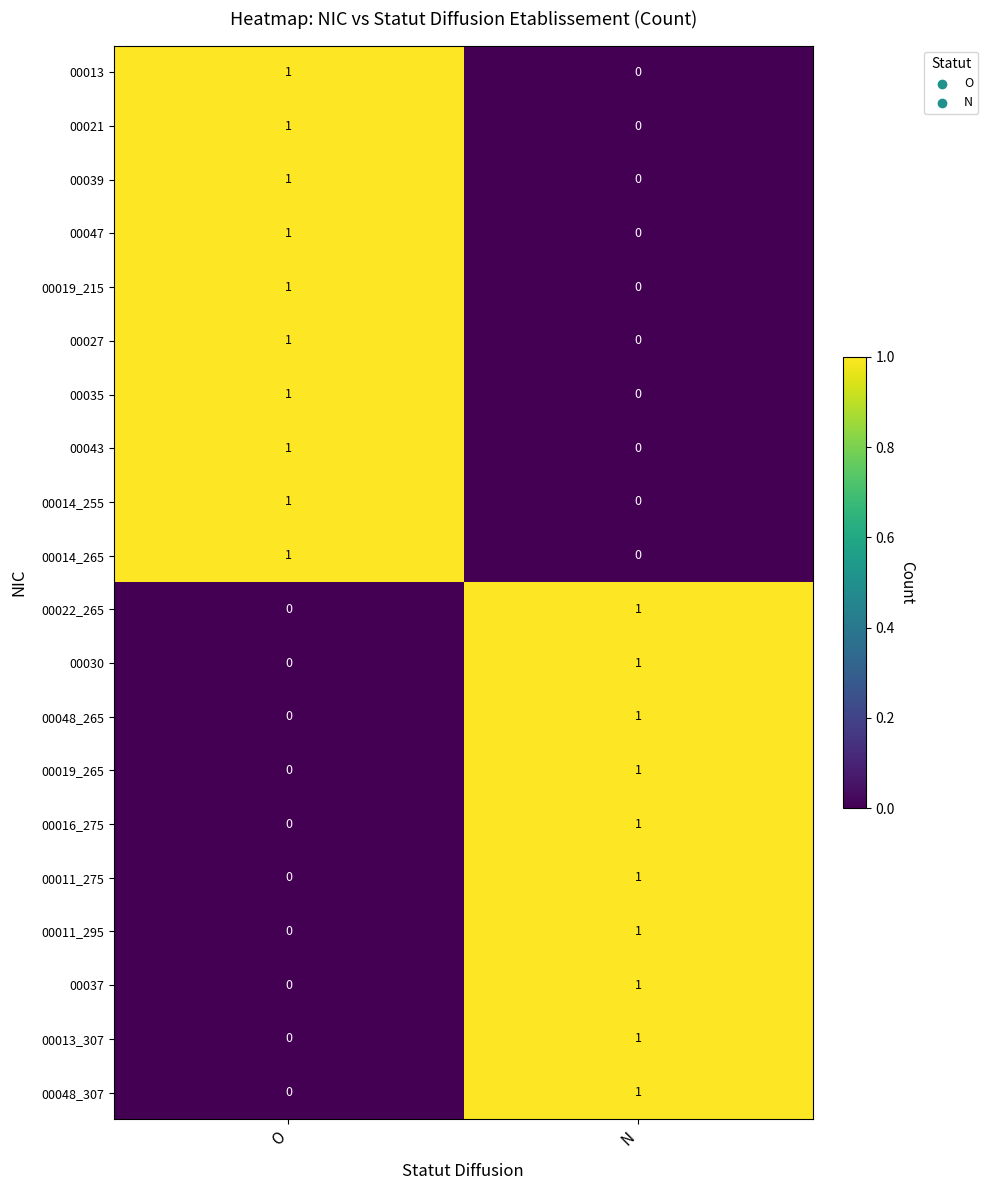

What is the total value across all series at N?

10